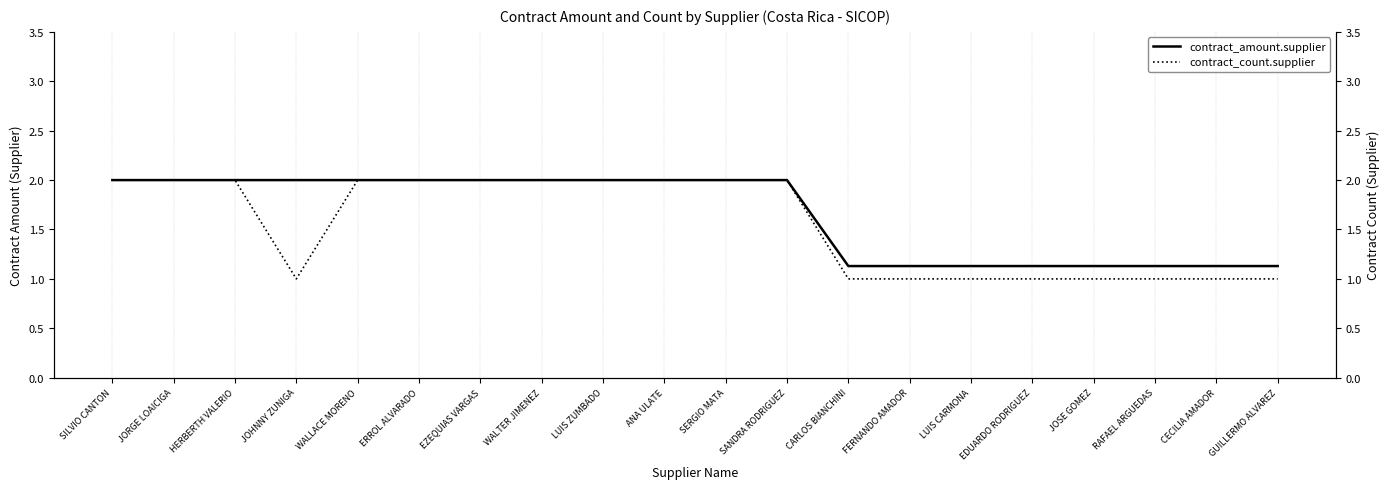

What is the minimum value shown in the chart?

1.0